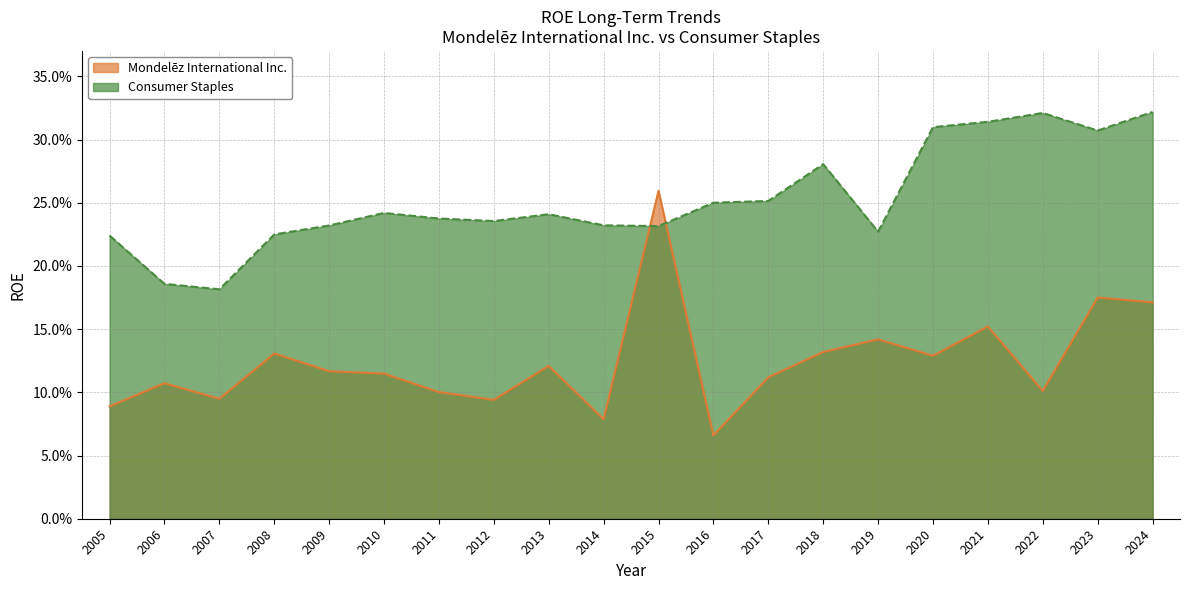

What is the average value of the Mondelēz International Inc. series?

0.1